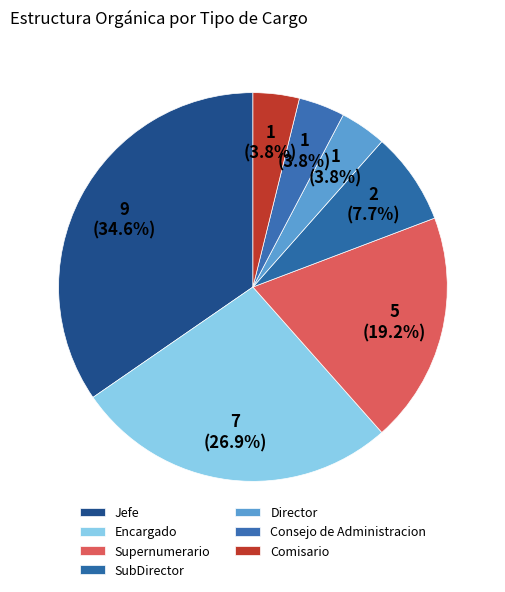

Which slice is the smallest?

Comisario